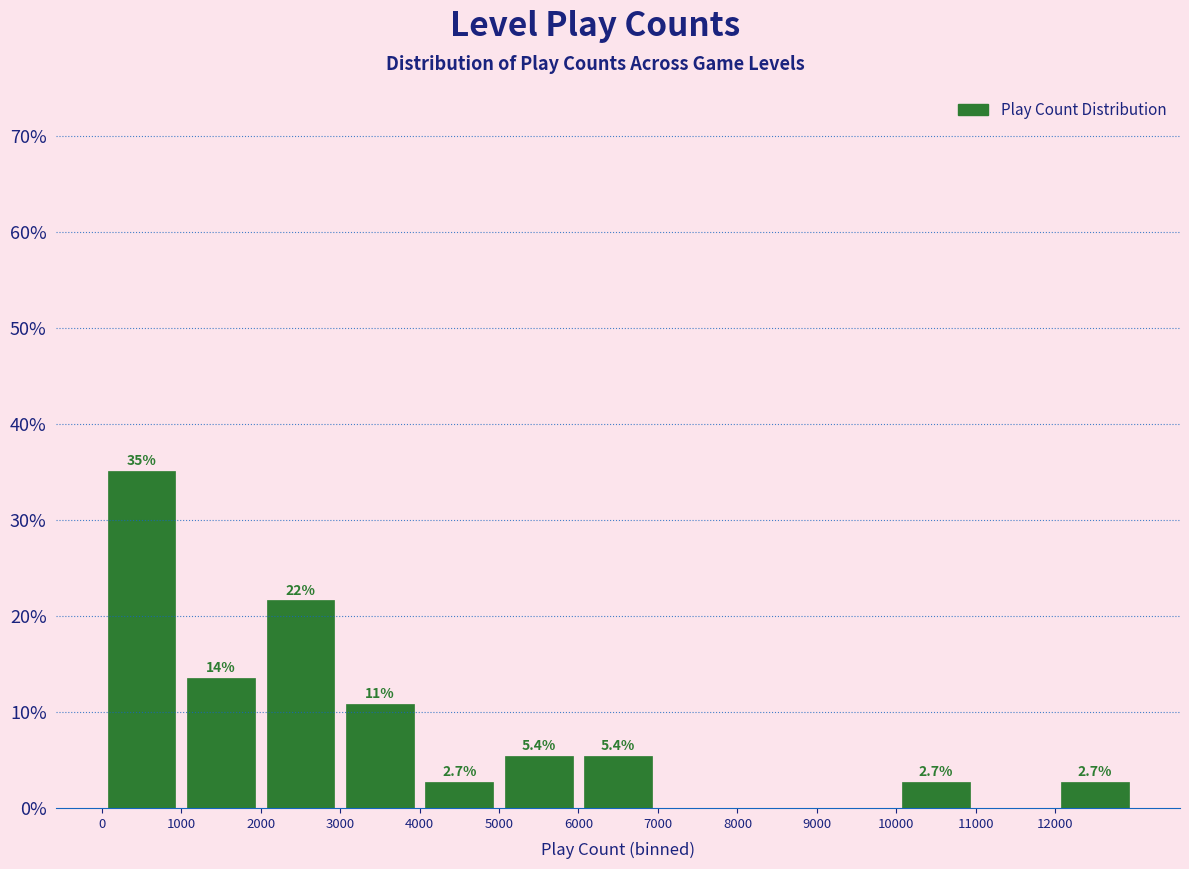

Over which range of the x-axis is the bar tallest?

0 to 1000